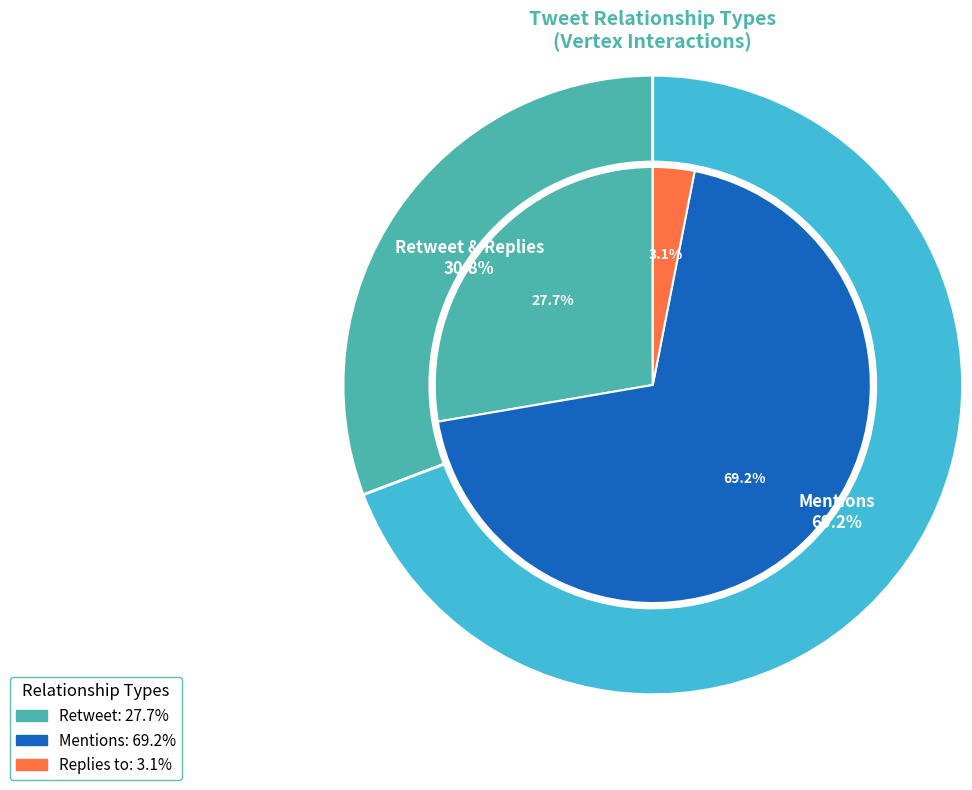

Does any single category account for the majority?

Yes